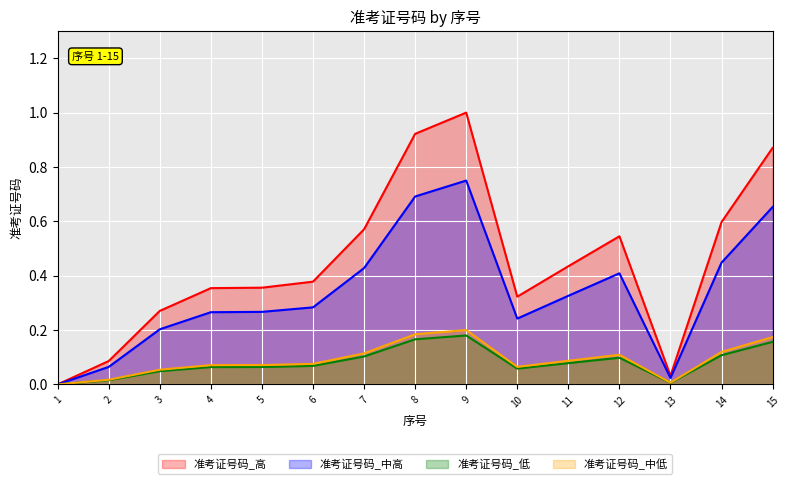

List the labels in order of value, largest first.

9, 8, 15, 14, 7, 12, 11, 6, 5, 4, 10, 3, 2, 13, 1